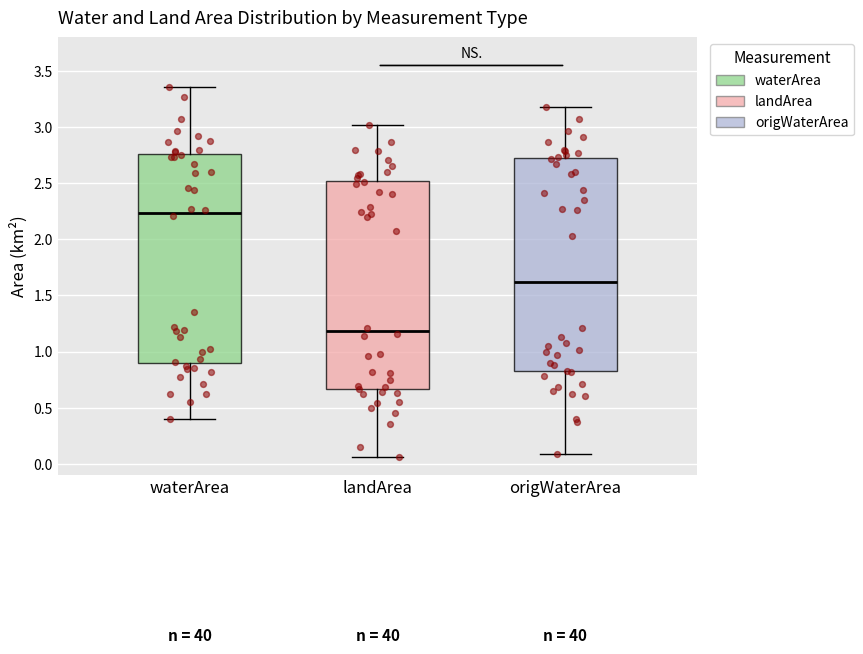

Where does the lower whisker of the box for waterArea end on the y-axis? The values are not printed on the chart, so give them approximately, as read against the axis.

0.40